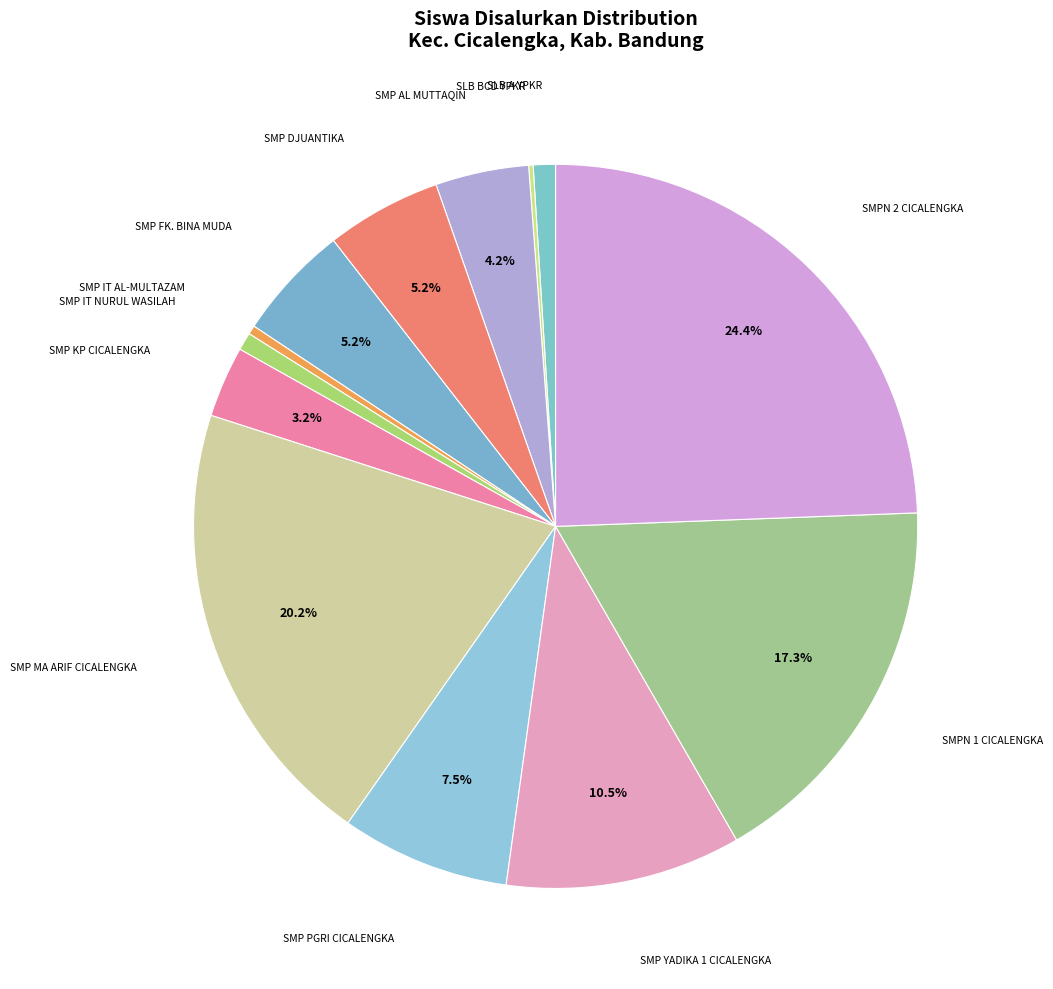

Is there any slice that represents more than half of the pie?

No